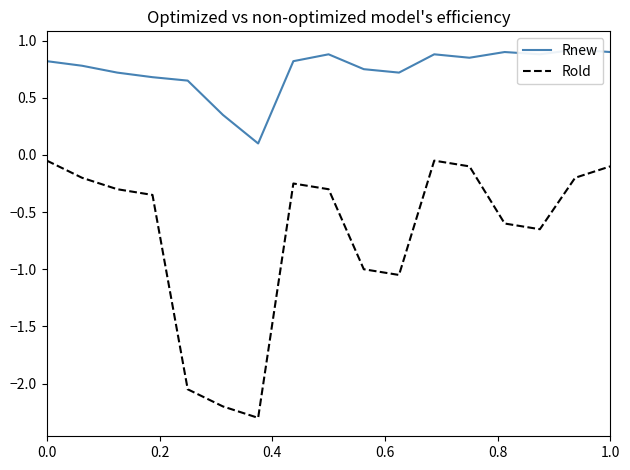

Reading left to right, transcribe all the data shown in this chart.

Rnew: 0.8	0.8	0.7	0.7	0.7	0.3	0.1	0.8	0.9	0.8	0.7	0.9	0.8	0.9	0.9	0.9	0.9
Rold: -0.1	-0.2	-0.3	-0.3	-2.0	-2.2	-2.3	-0.2	-0.3	-1.0	-1.1	-0.1	-0.1	-0.6	-0.7	-0.2	-0.1